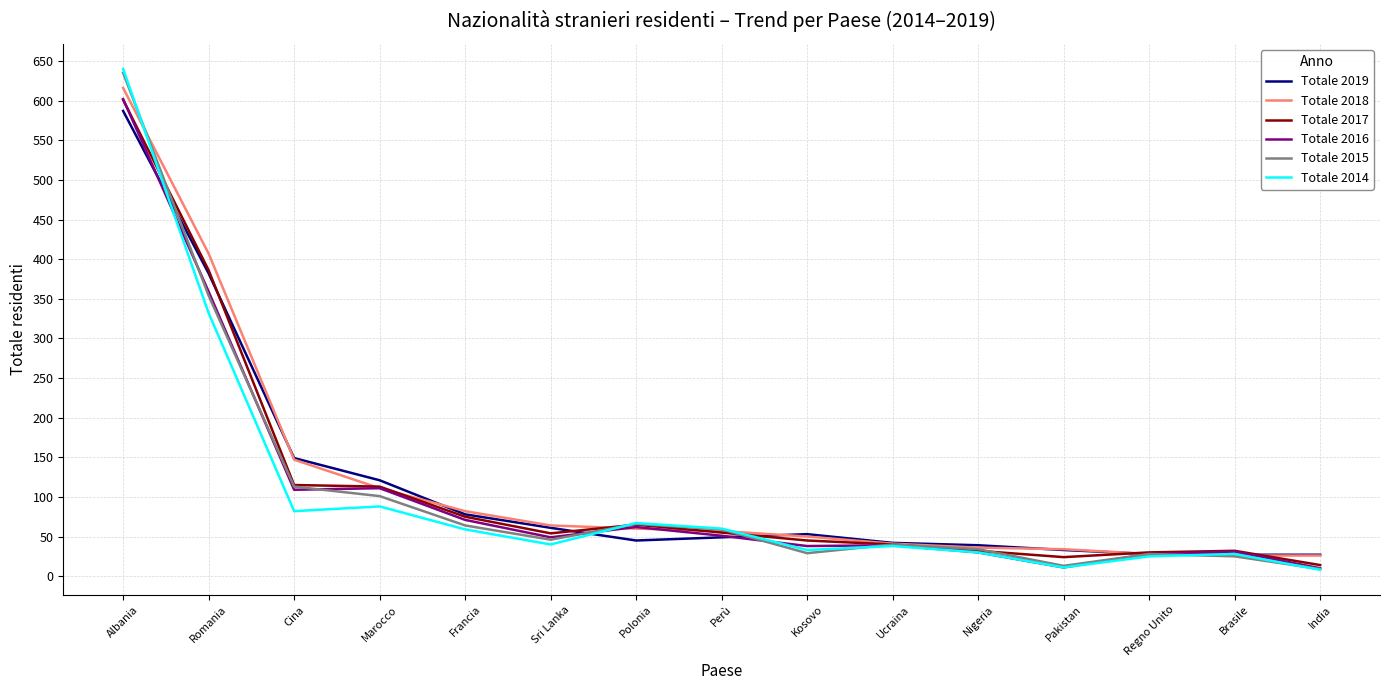

Which series has the widest spread of values?

Totale 2014